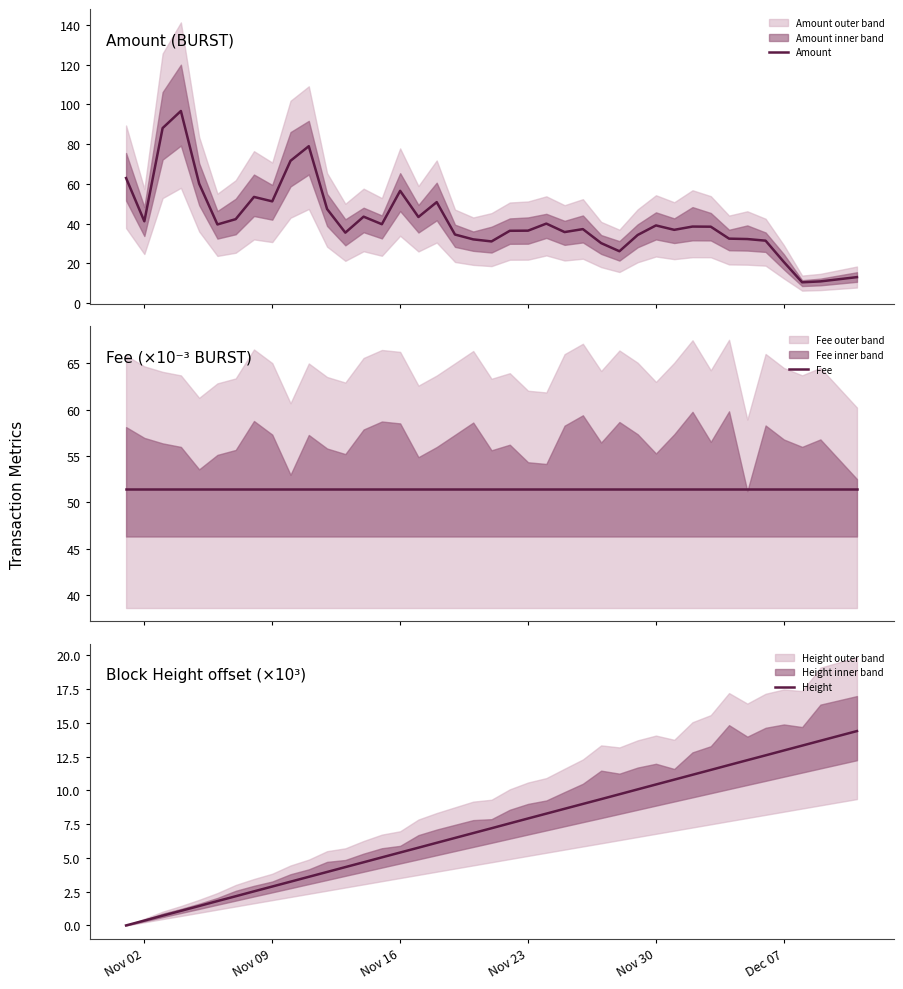

What is the difference between the maximum and minimum values in the Amount series?

86.2